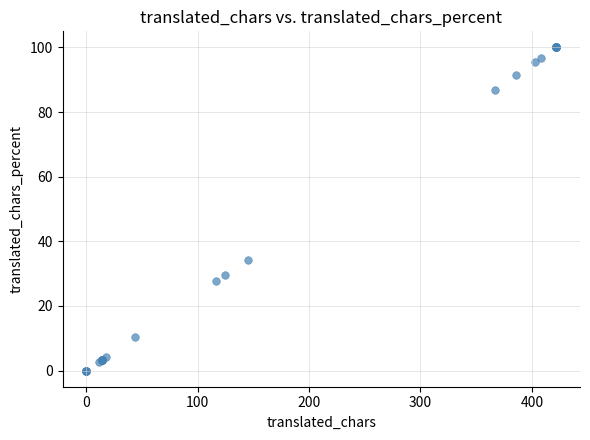

What Y value in the scatter plot is closest to 50?

34.3